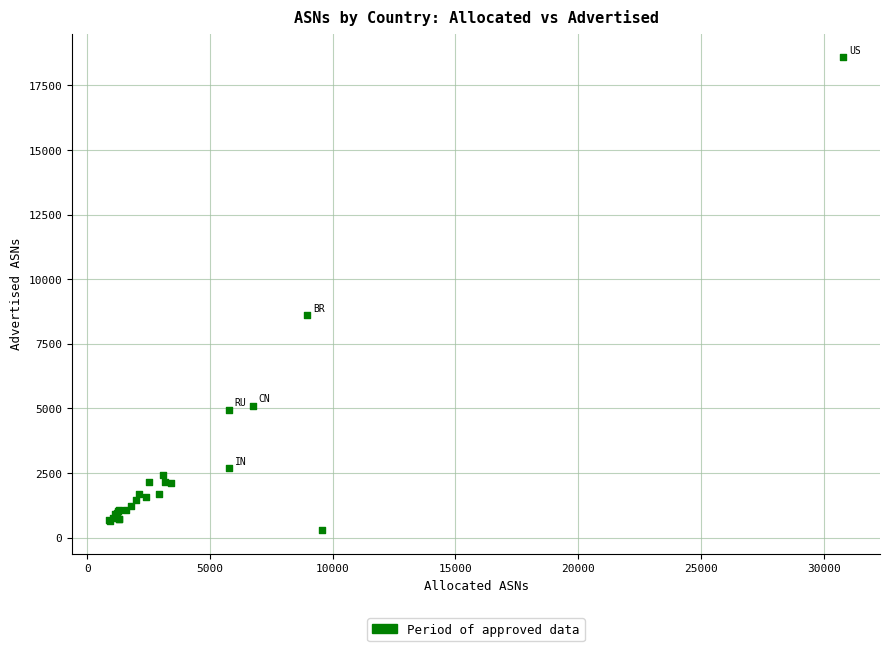

What Y value in the scatter plot is closest to 9444?

8600